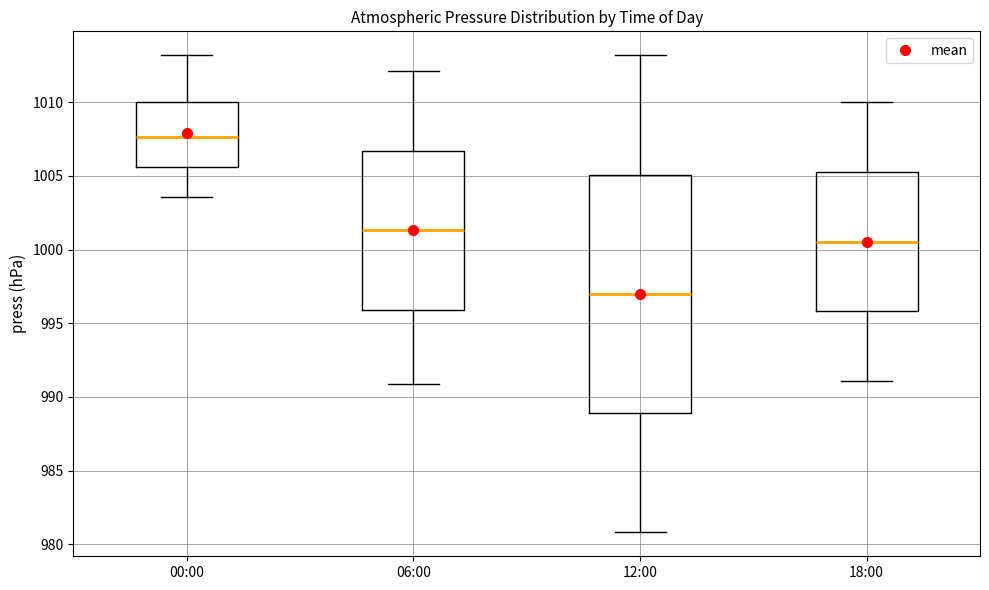

Reading left to right, transcribe this box plot: for each box, give where its median line is, the range the box spans, and where its two whiskers end, as read against the y-axis. The values are not printed on the chart, so give them approximately, as read against the axis.

00:00: median 1007.5, box 1005.5 to 1010.0, whiskers 1003.5 to 1013.0
06:00: median 1001.5, box 996.0 to 1006.5, whiskers 991.0 to 1012.0
12:00: median 997.0, box 989.0 to 1005.0, whiskers 981.0 to 1013.0
18:00: median 1000.5, box 996.0 to 1005.5, whiskers 991.0 to 1010.0